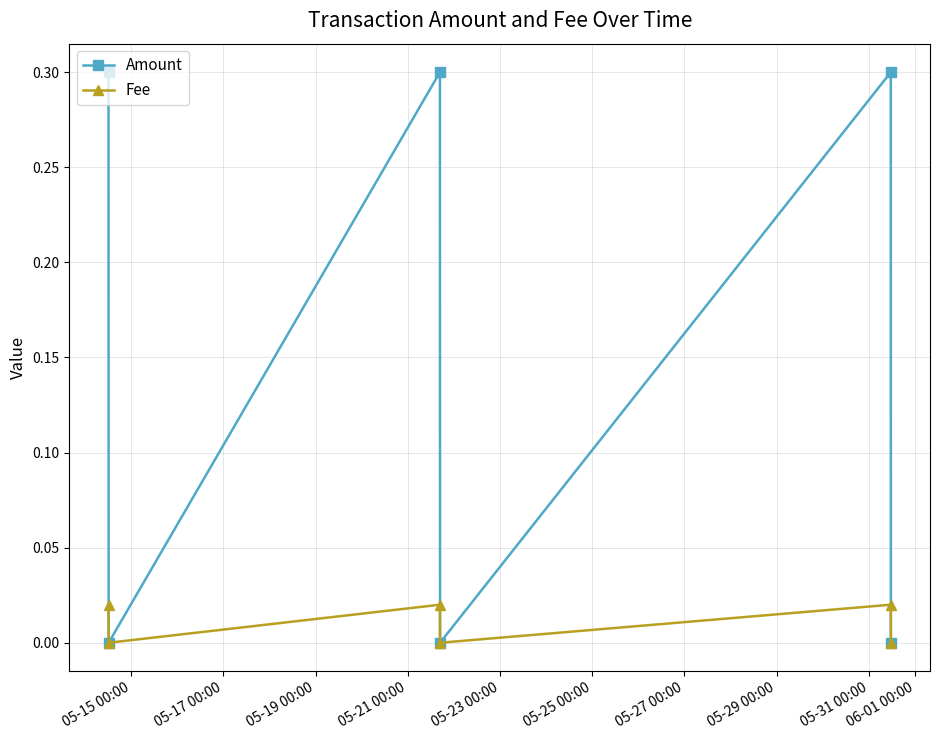

What is the greatest value displayed?

0.3